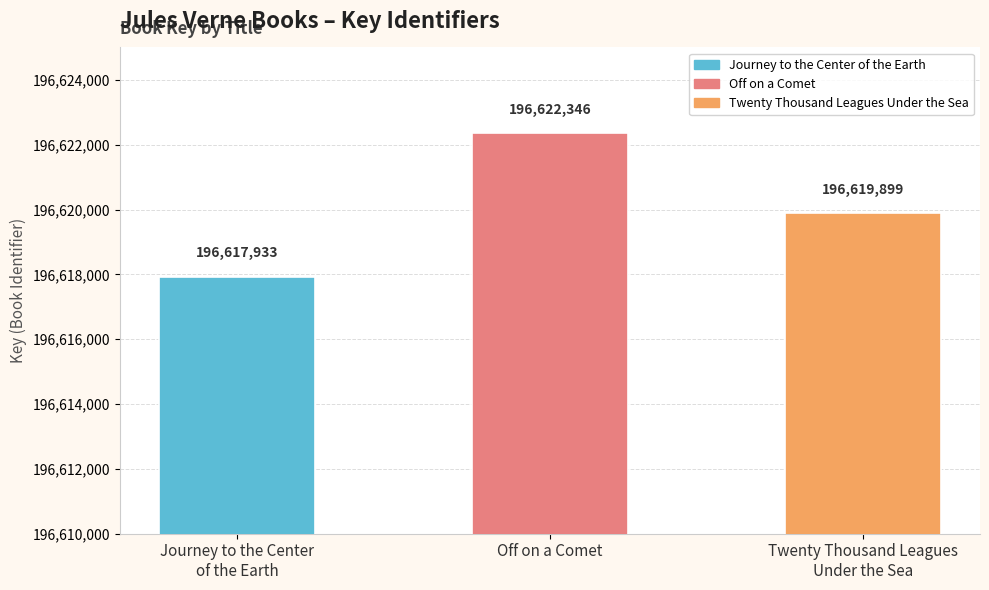

What is the label of the 1st bar from the right?

Twenty Thousand Leagues
Under the Sea